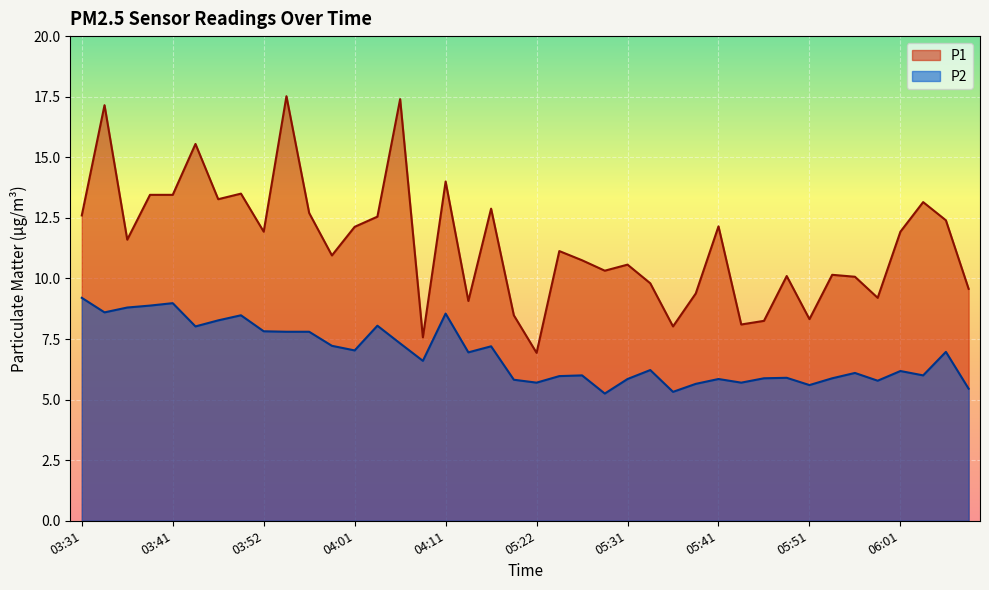

What is the label of the 22nd point from the left?

05:24